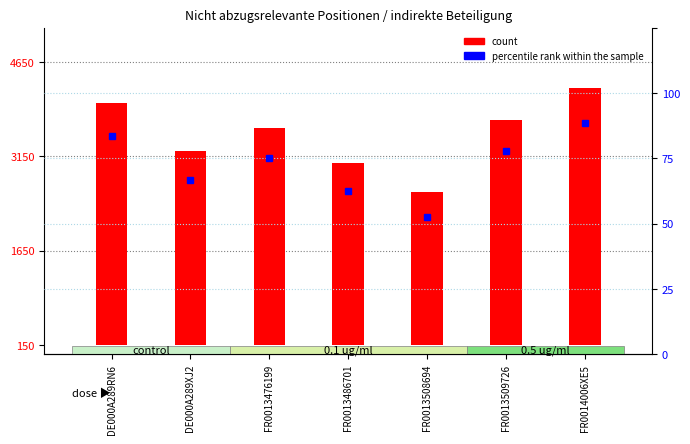

Read the count value at FR0013476199.

3458477.7